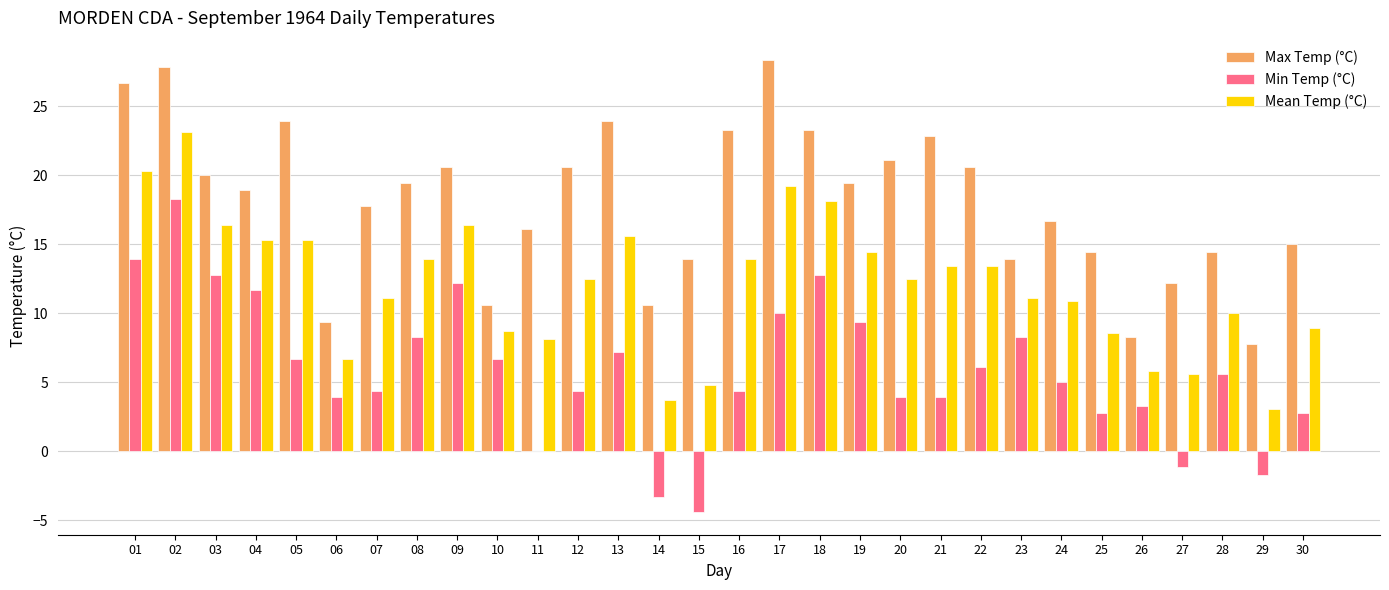

Is it true that Min Temp (°C) equals 4.4 at 12?

True